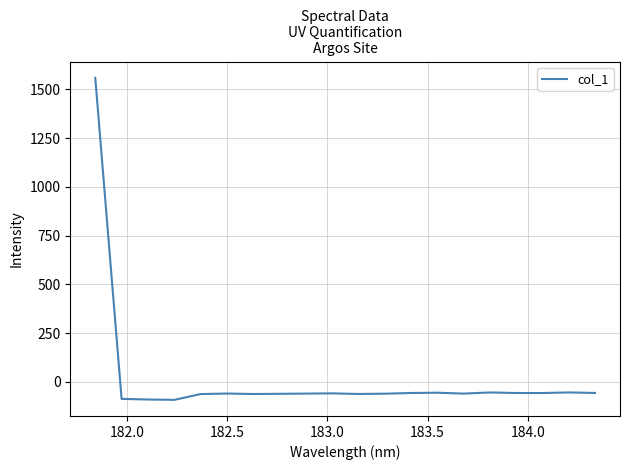

What is the minimum value shown in the chart?

-91.6